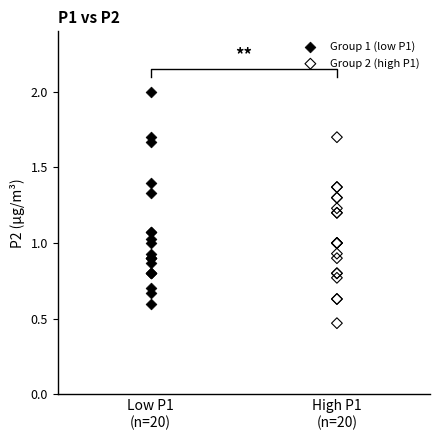

Which series contains the highest Y value?

Group 1 (low P1)